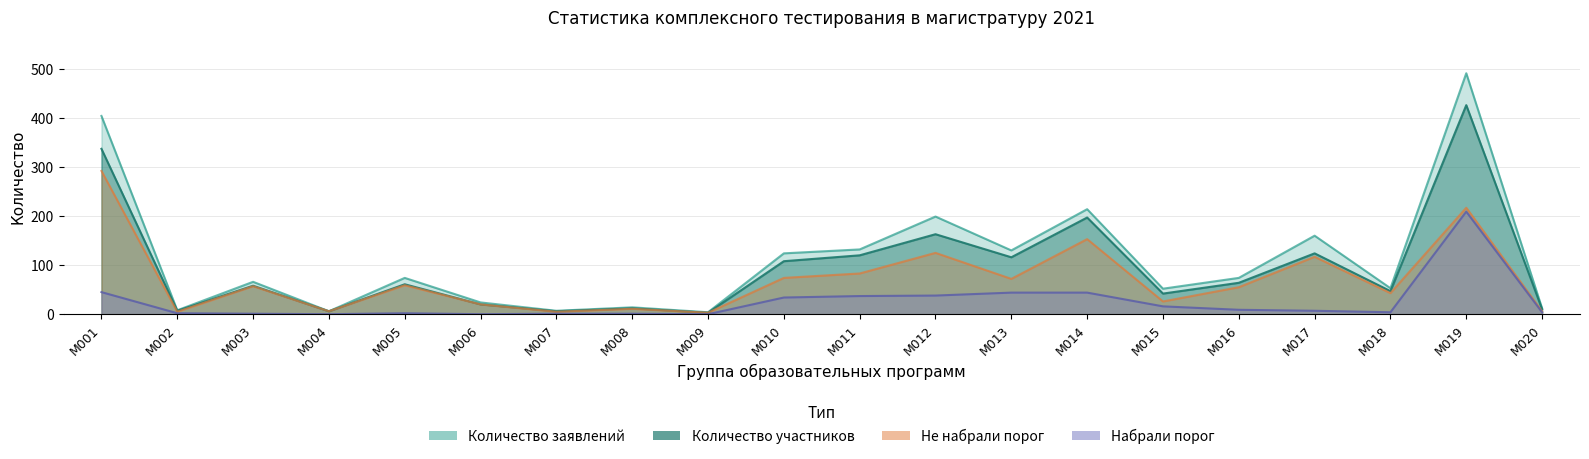

How many distinct data groups are displayed?

4